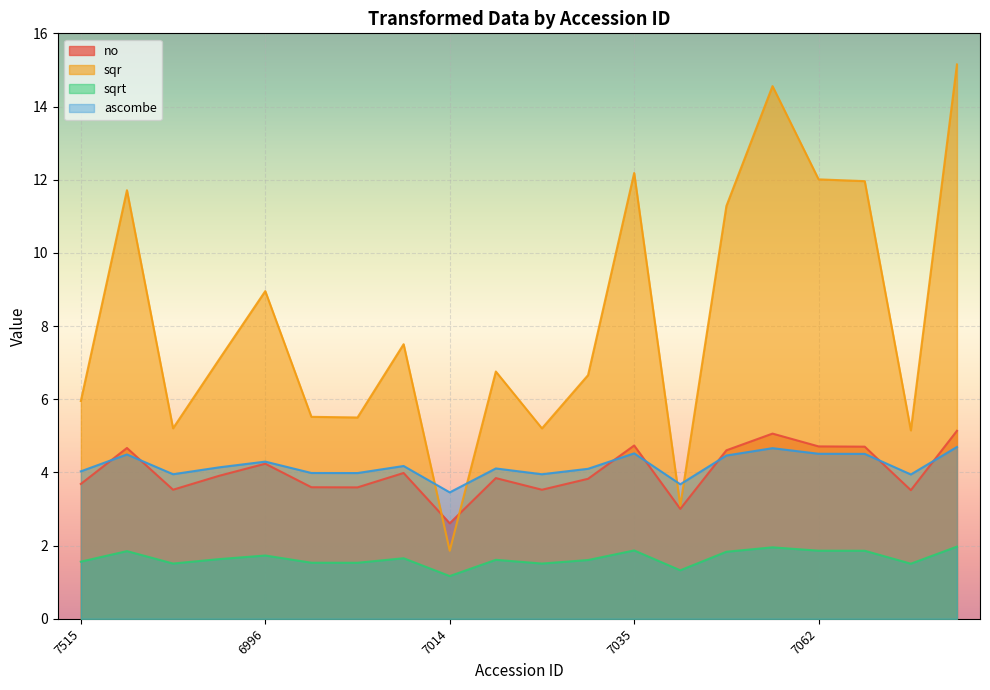

How many data points in sqr are above 7?

10